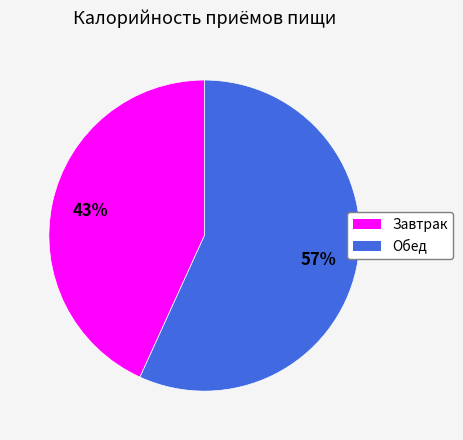

The Обед slice represents 46% of the pie. True or false?

False